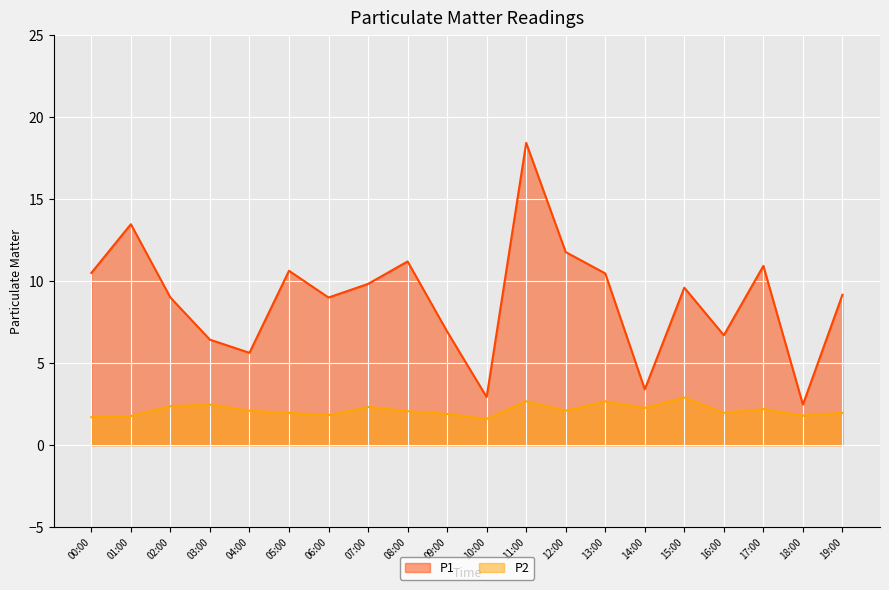

True or false: P2 has more than 0 points higher than both neighbors.

True